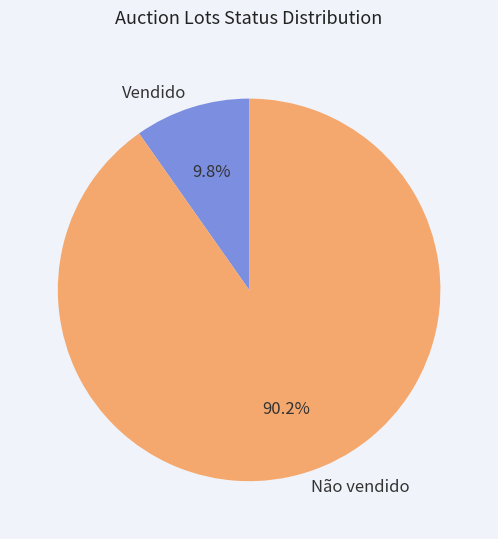

To the nearest percent, what percentage of the pie is Não vendido?

90%